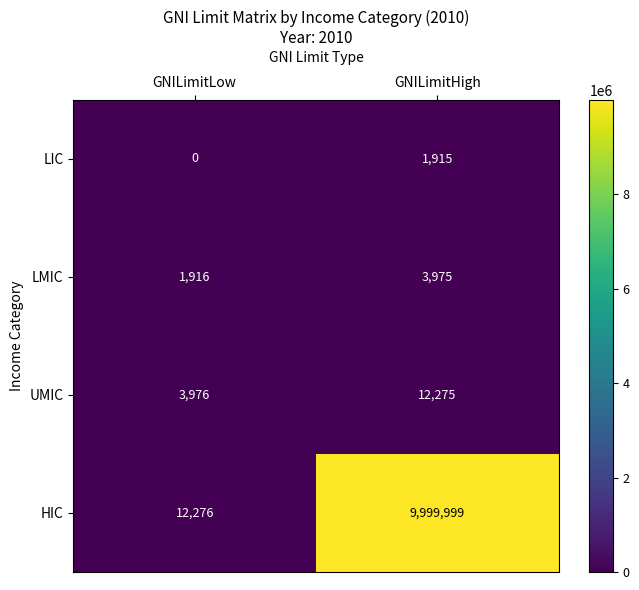

What is the spread (max minus min) of values at GNILimitHigh?

9998084